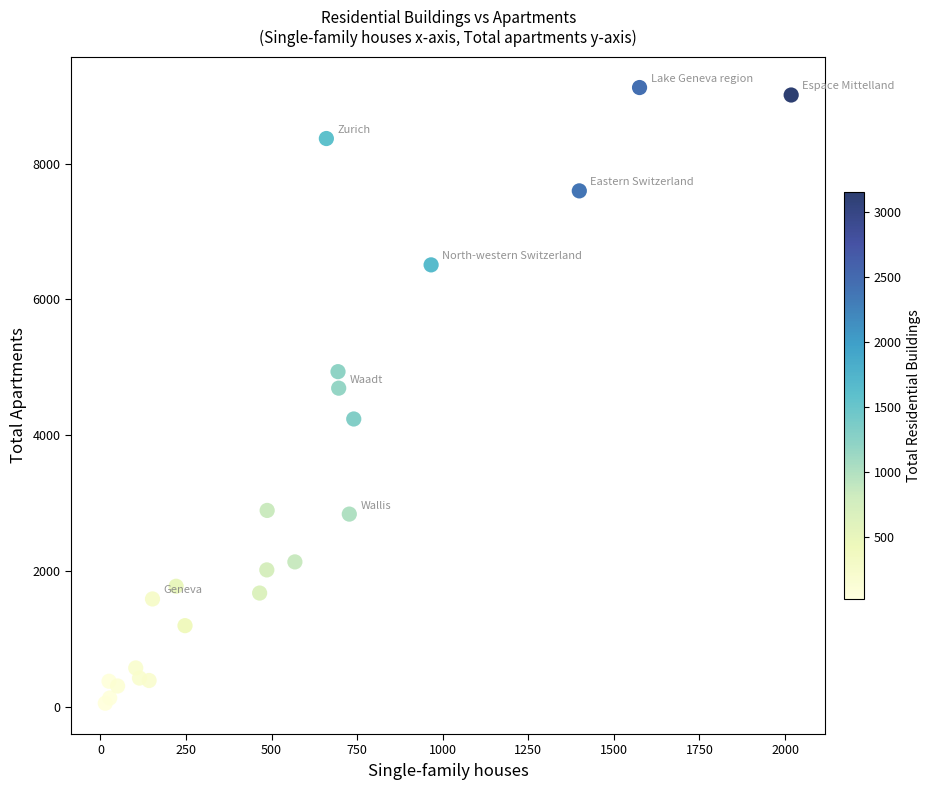

What Y value in the scatter plot is closest to 4587?

4694